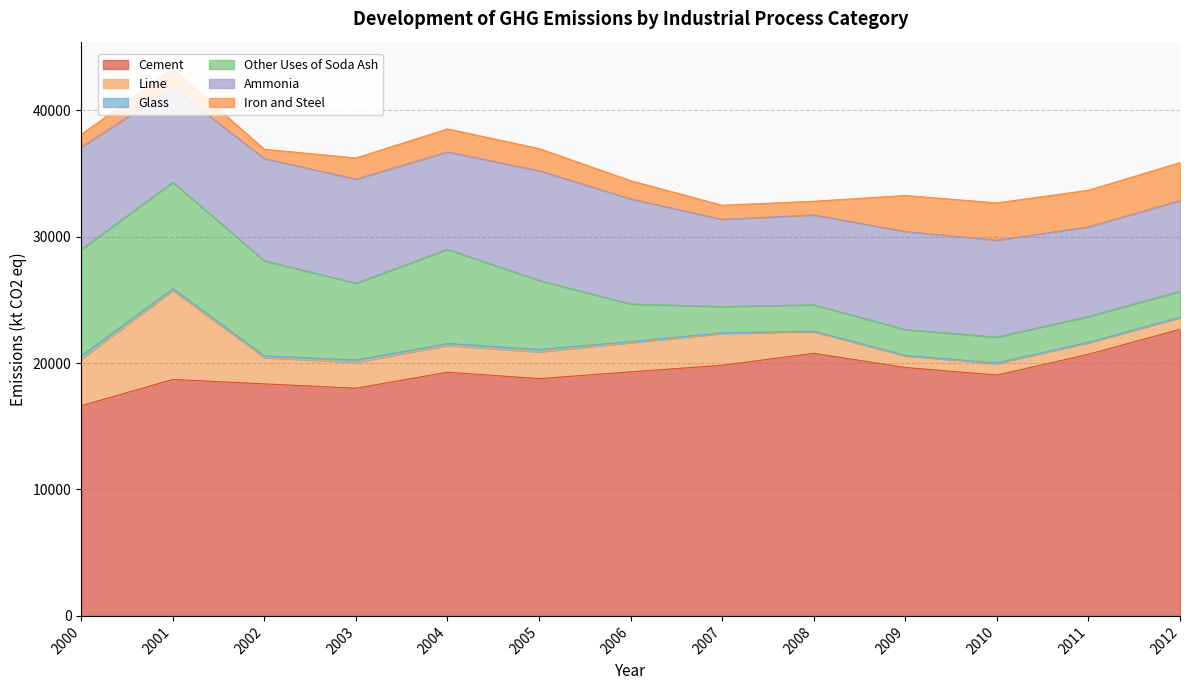

How many intersections are there between Other Uses of Soda Ash and Ammonia?

1